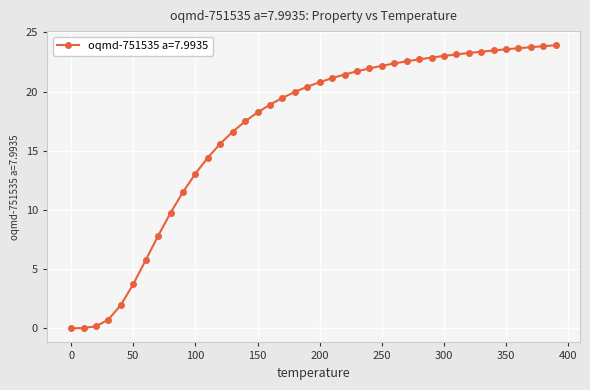

What is the difference between the second highest and second lowest values?

23.8